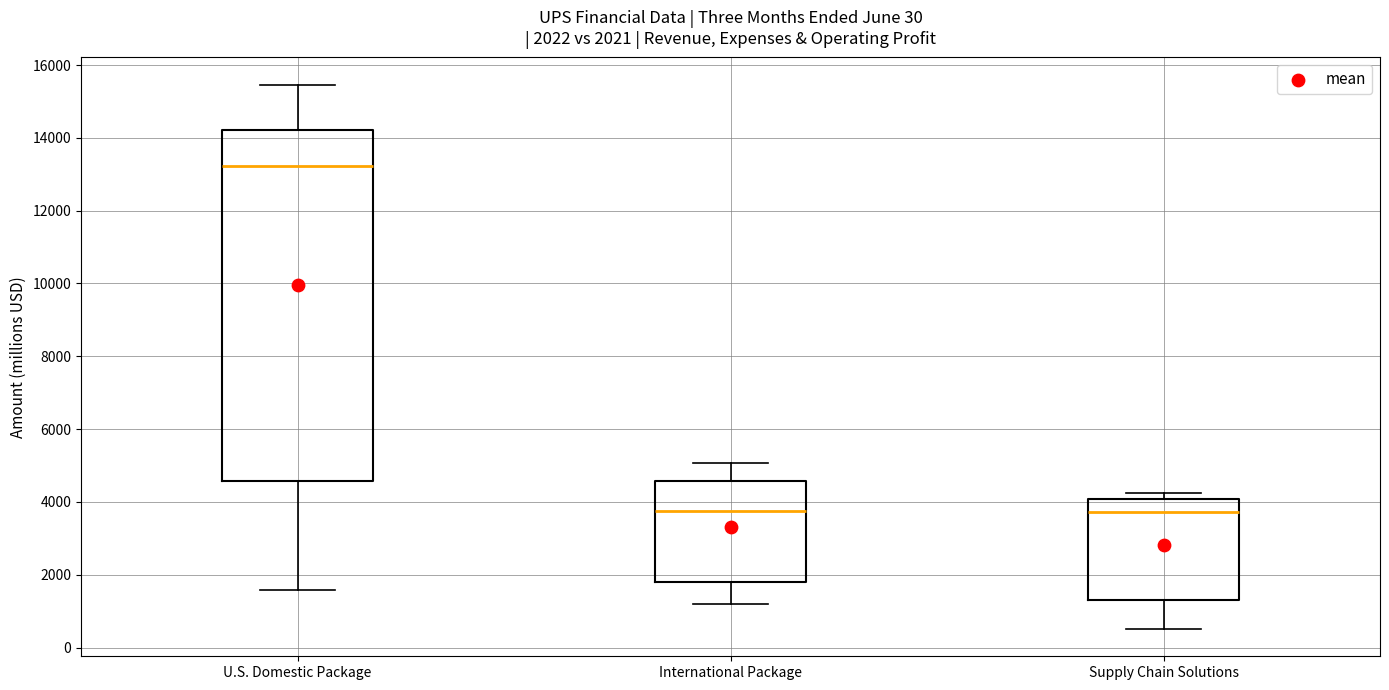

Which box has the highest median line?

U.S. Domestic Package